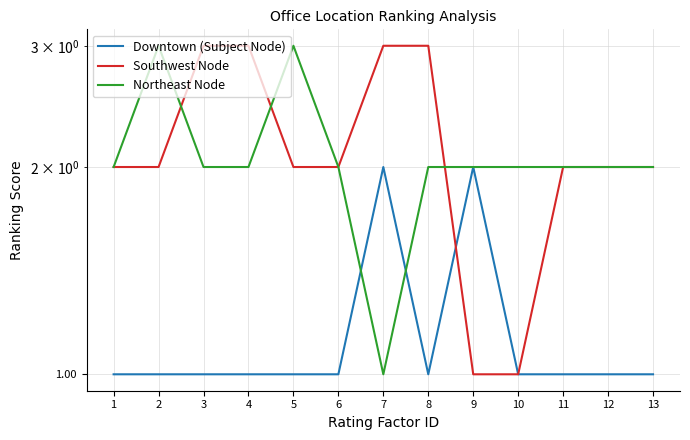

After their last crossing, which series has the higher values: Northeast Node or Downtown (Subject Node)?

Northeast Node